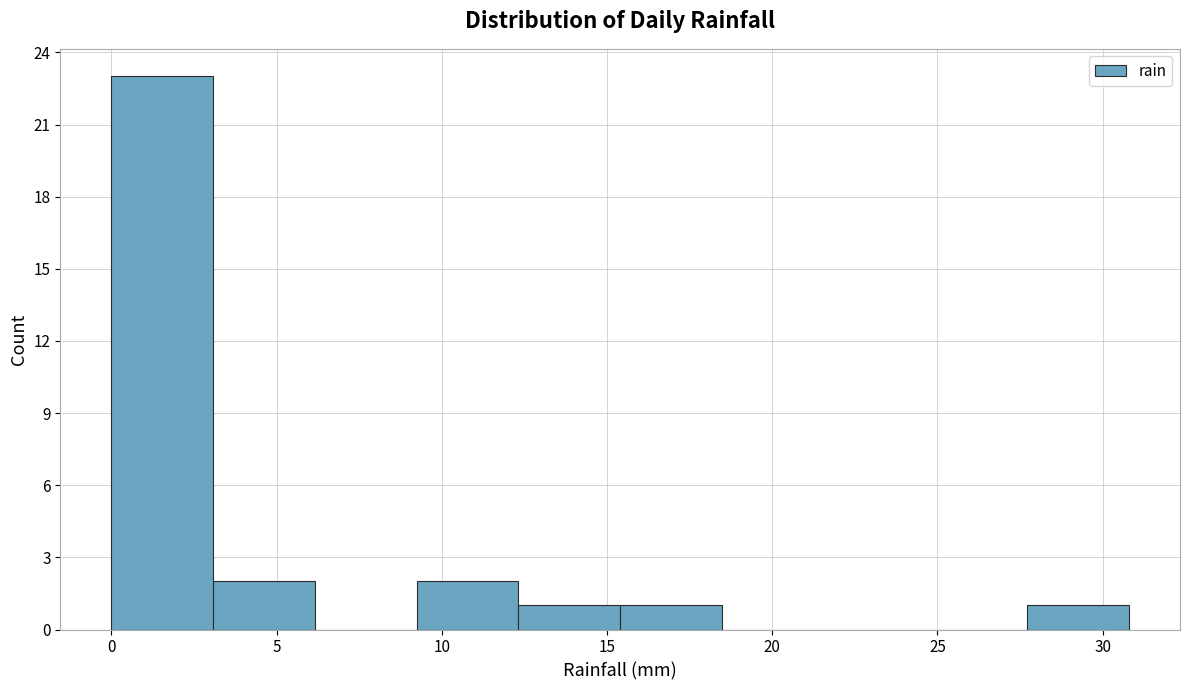

Which range on the x-axis has the tallest bar?

0.0 to 3.0